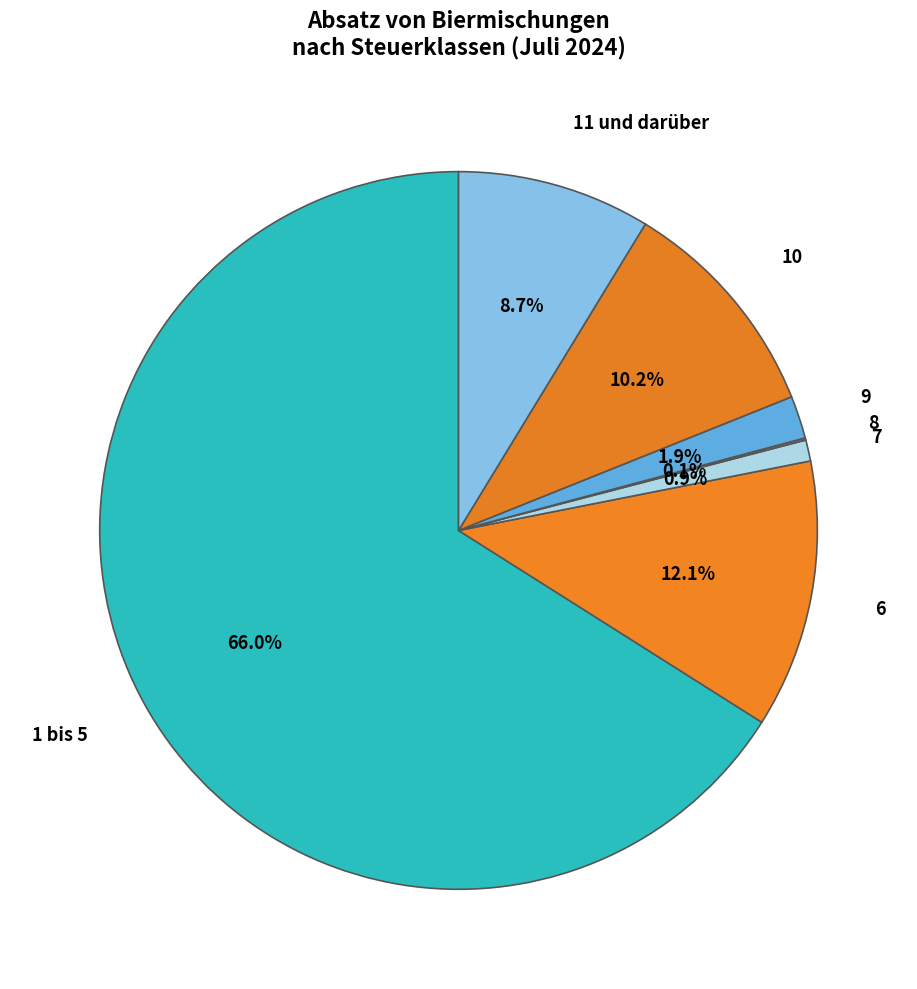

What is the largest slice in the pie chart?

1 bis 5